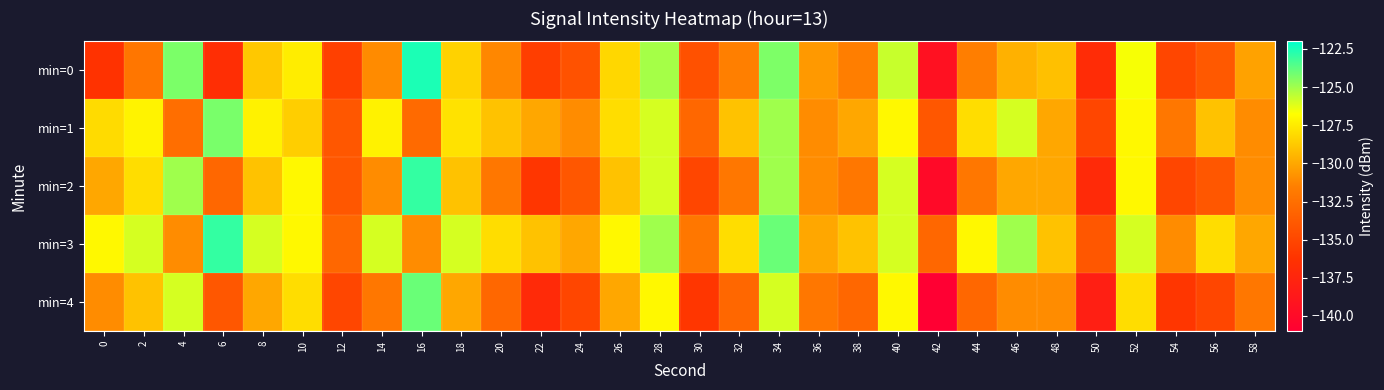

How many distinct data groups are displayed?

5